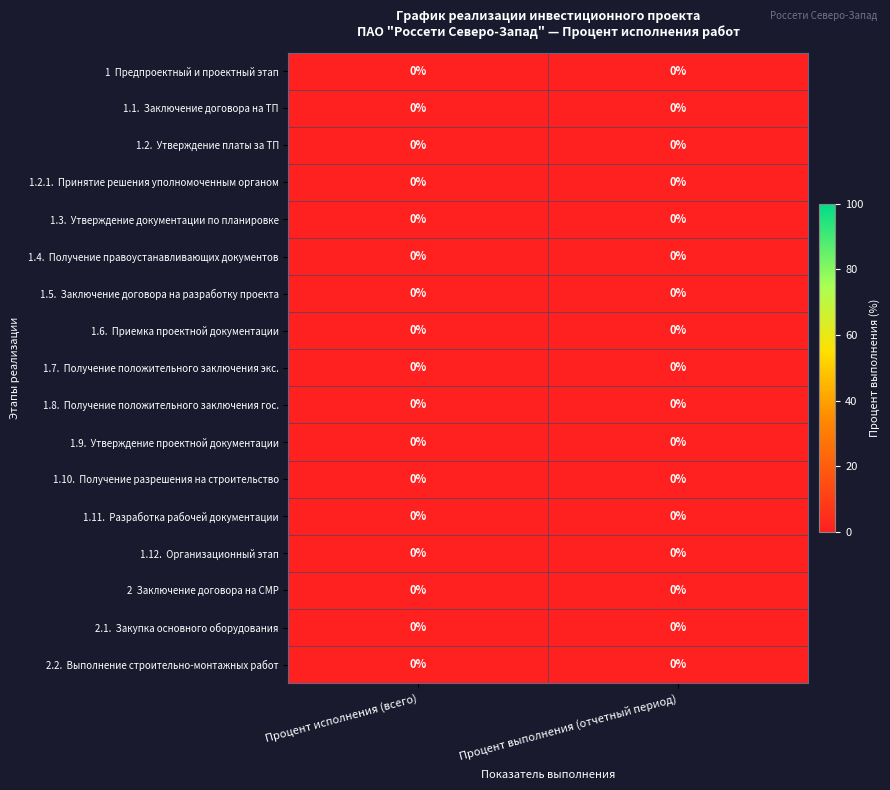

At which label is 1.6. Приемка проектной документации closest to 0?

Процент исполнения (всего)